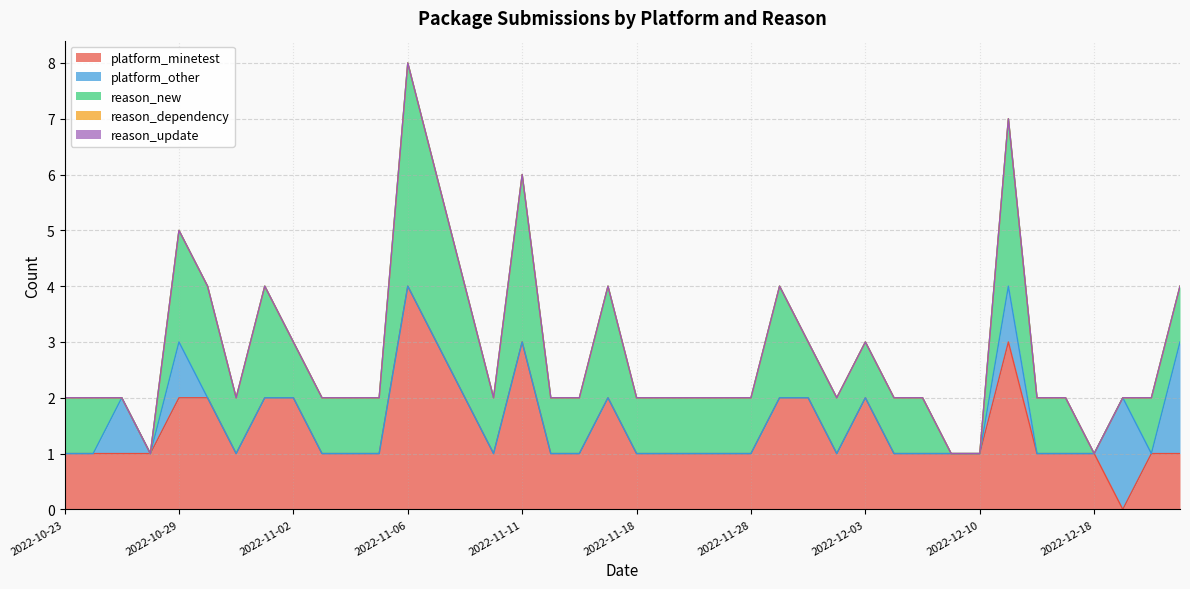

Where do platform_minetest and platform_other first cross each other?

2022-12-18 and 2022-12-19